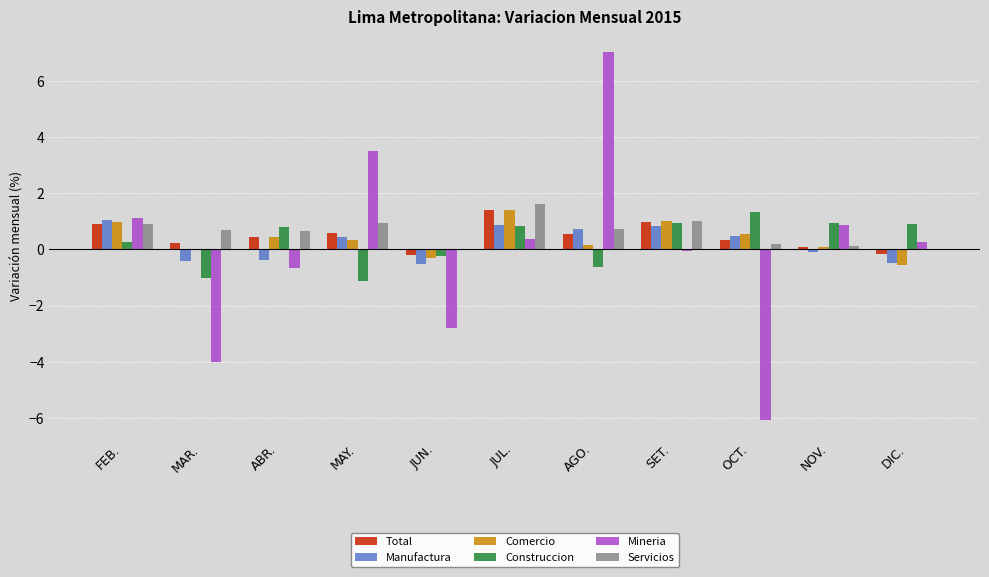

Count the number of data series in this chart.

6